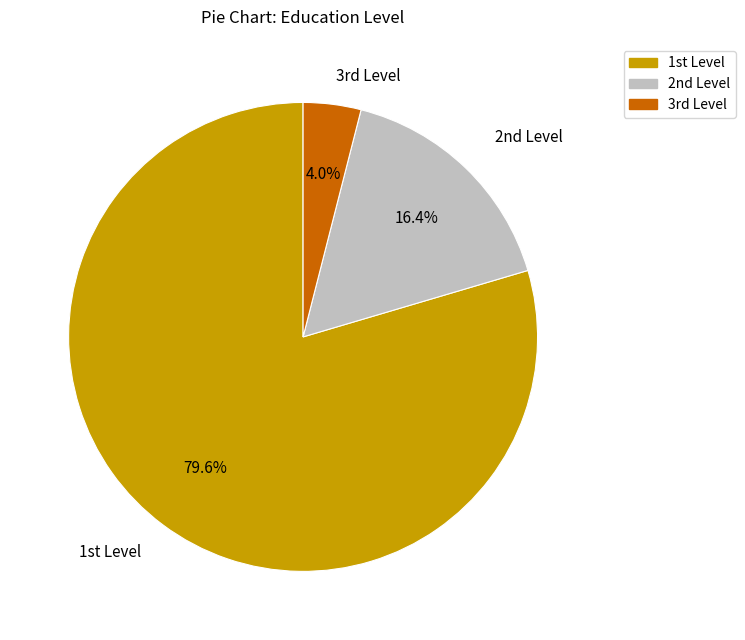

To the nearest percent, what is the average slice percentage?

33%